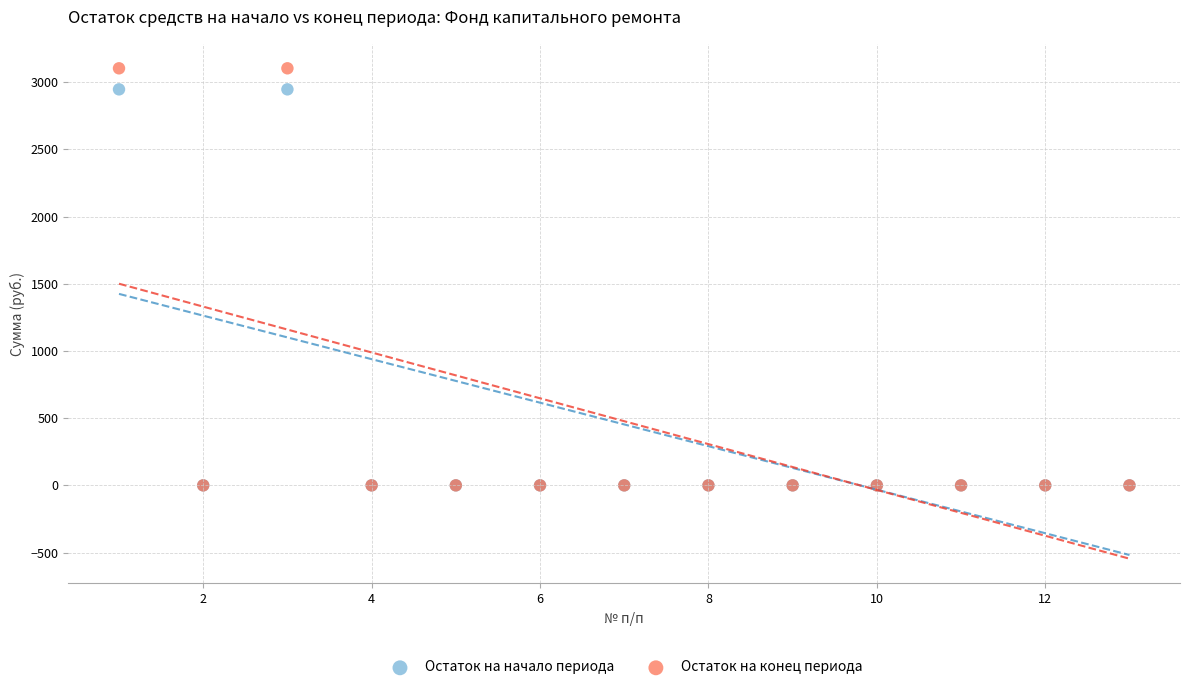

What are all the series names shown in the legend?

Остаток на начало периода, Остаток на конец периода